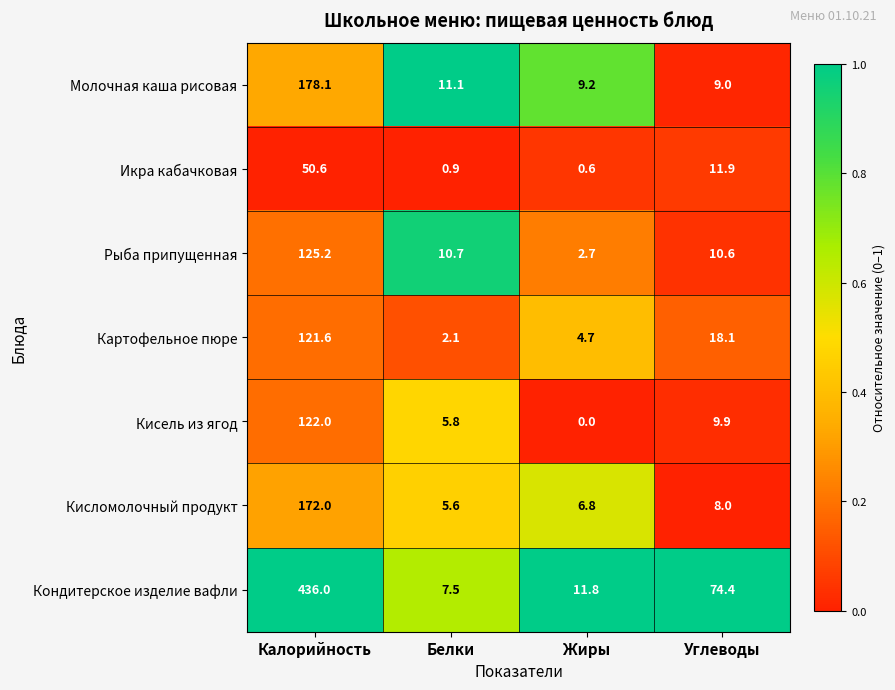

The Кондитерское изделие вафли series shows 436.0 at Калорийность. True or false?

True